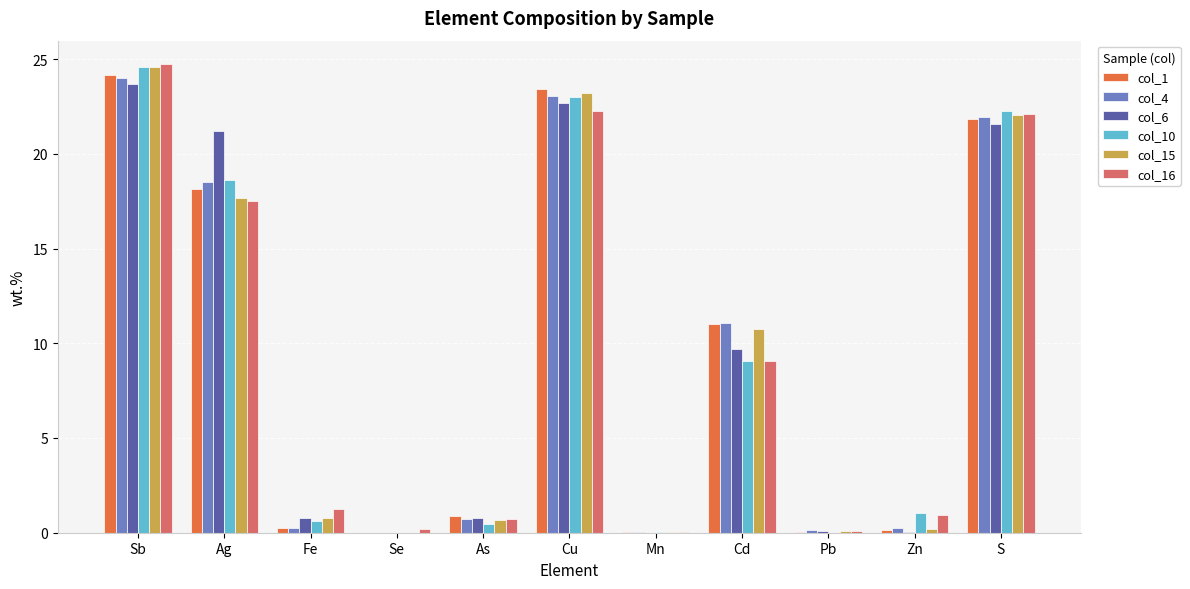

Count the number of data series in this chart.

6